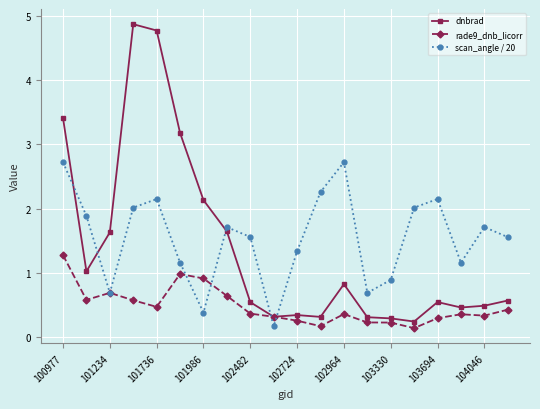

What are all the series names shown in the legend?

dnbrad, rade9_dnb_licorr, scan_angle / 20